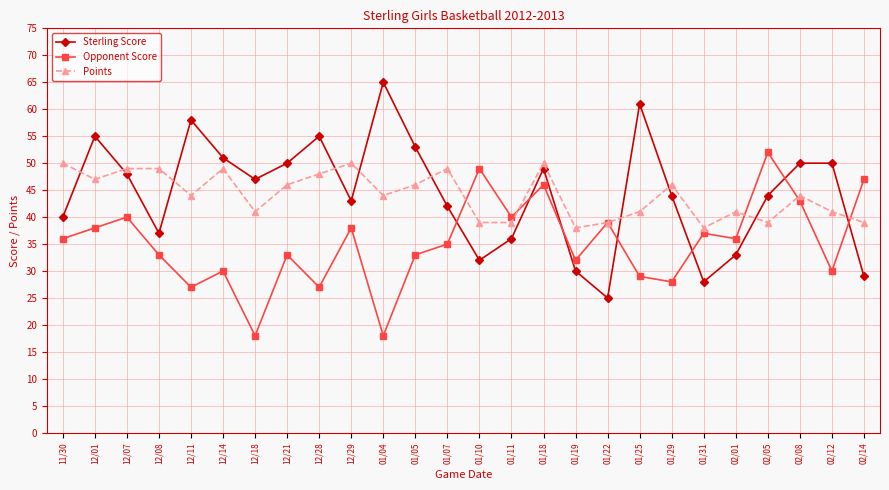

Is the value of Opponent Score at 01/04 greater than the value of Points at 01/18?

No